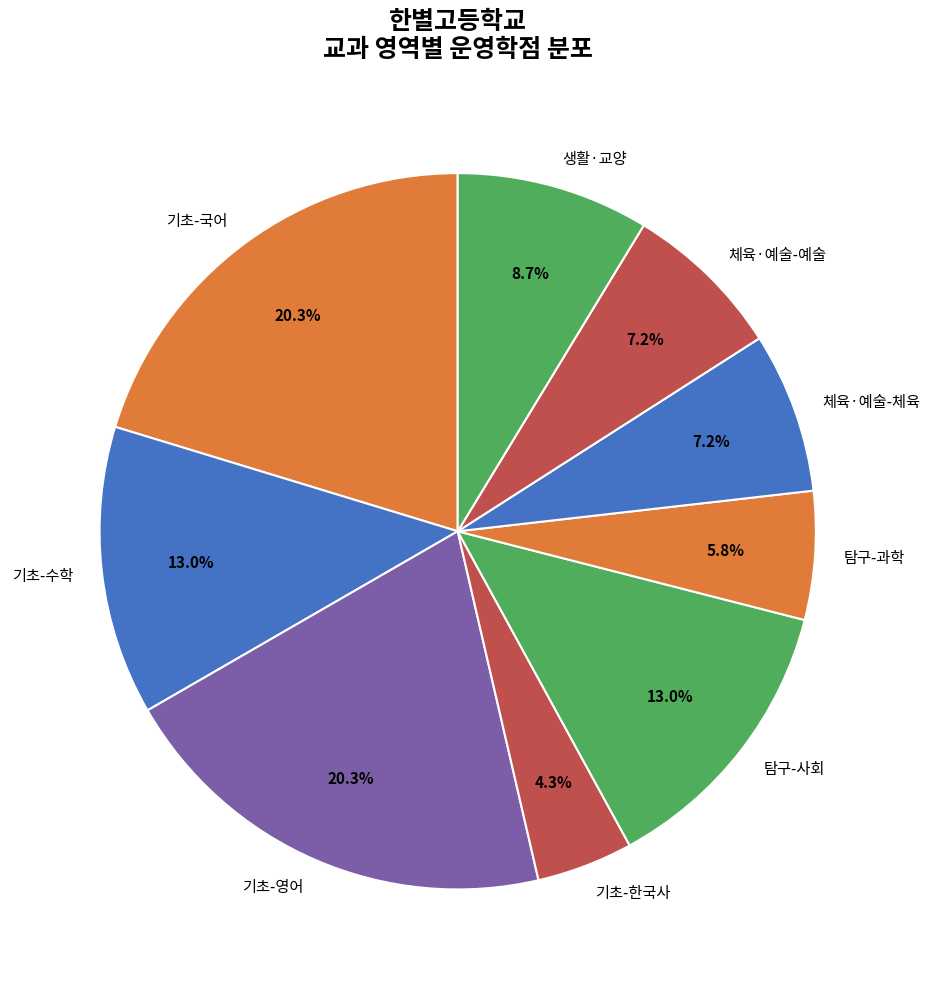

Does 기초-수학 account for over 50% of the chart?

No